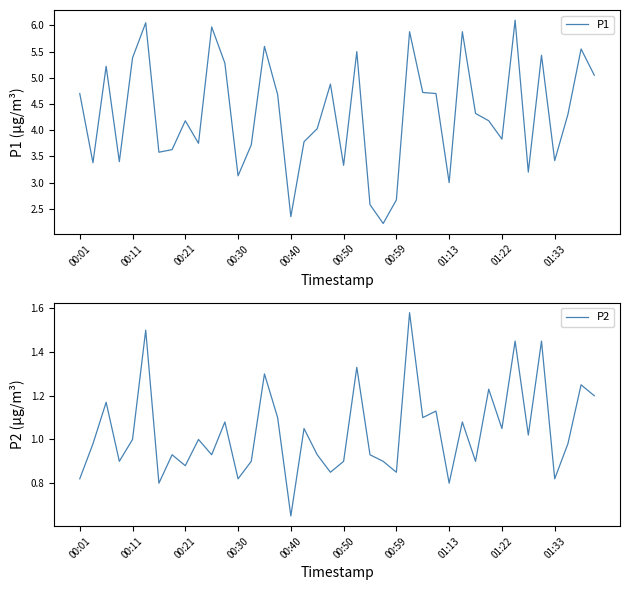

Is the value of P1 at 26 greater than the value of P2 at 21?

Yes